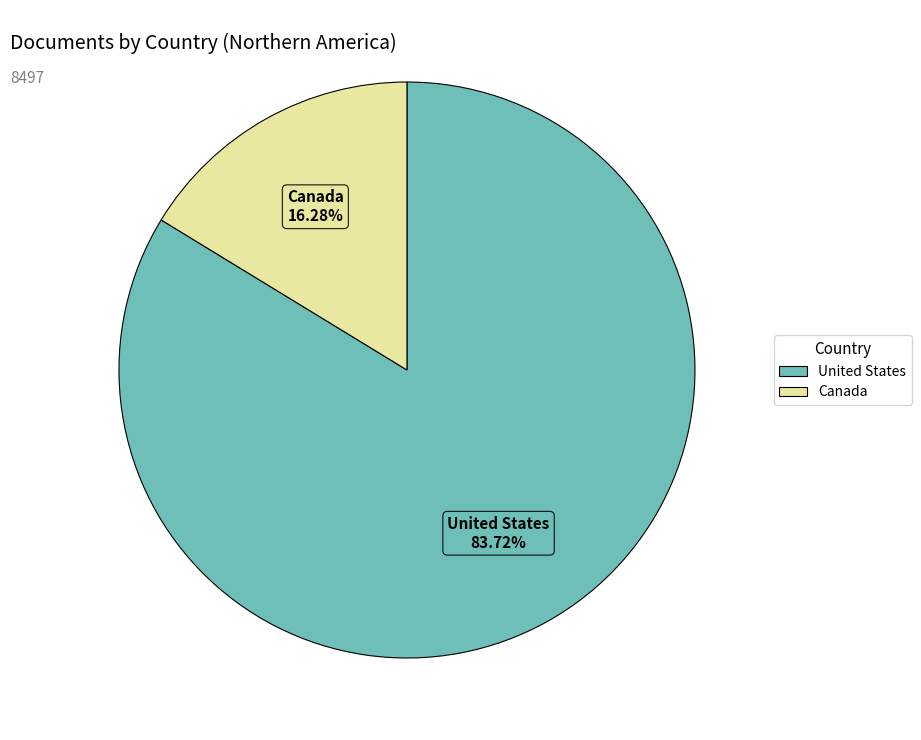

Which has a higher value, United States or Canada?

United States